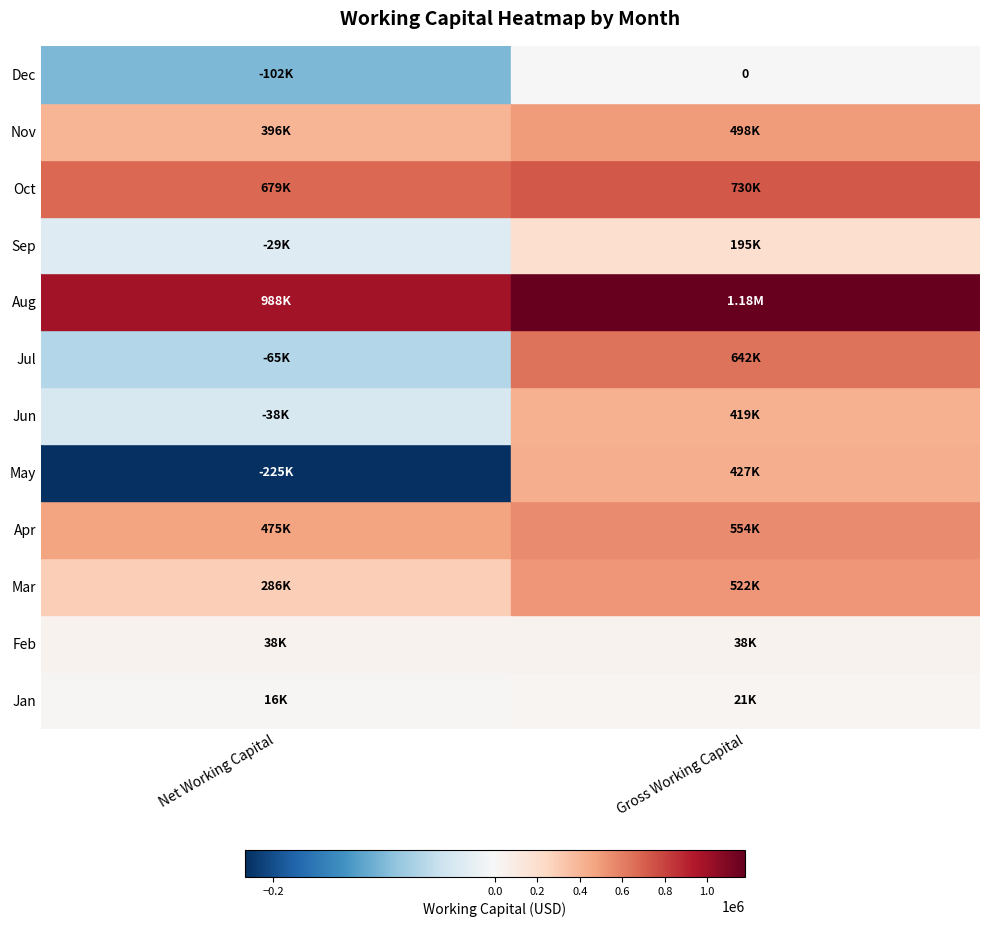

Rank the series by their maximum value, from highest to lowest.

gross_working_capital, net_working_capital